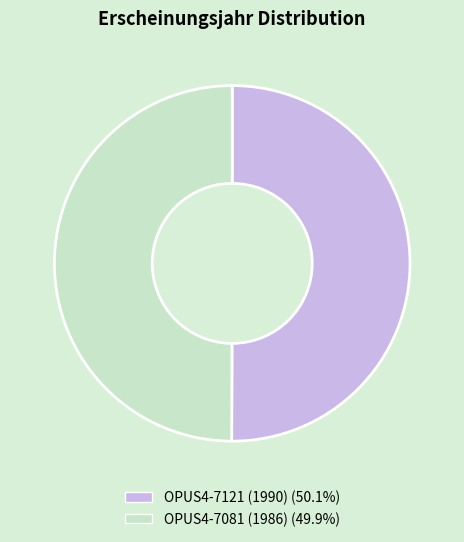

Is it true that OPUS4-7121 (1990) is 37% of the pie?

False